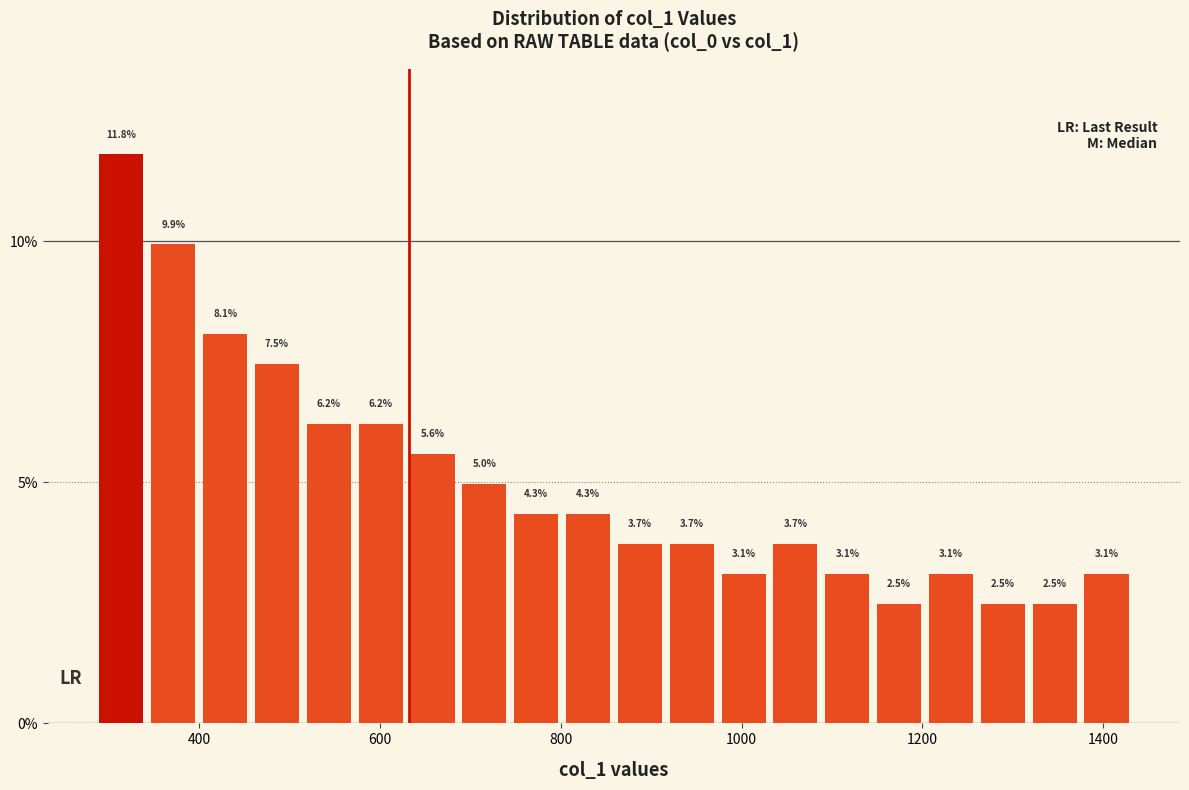

Read against the x-axis, roughly where is the centre of the tallest bar?

320